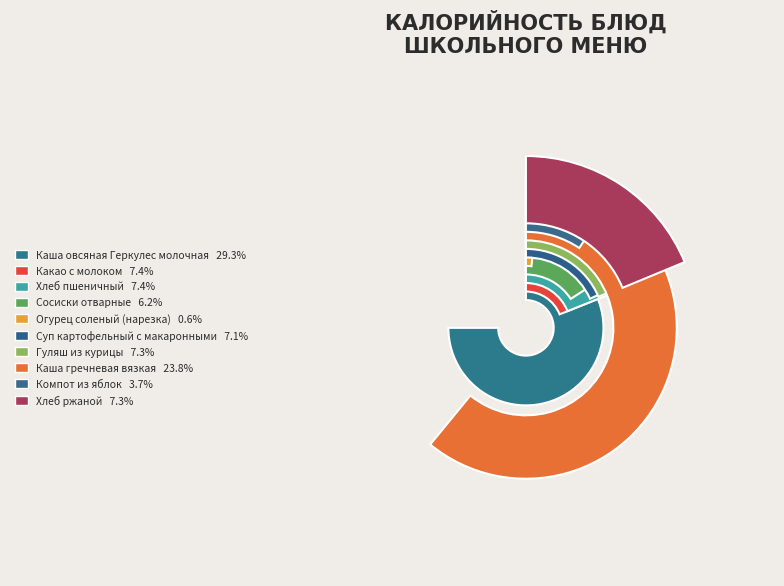

Rank the categories by value from highest to lowest.

Каша овсяная Геркулес молочная, Каша гречневая вязкая, Какао с молоком, Хлеб пшеничный, Хлеб ржаной, Гуляш из курицы, Суп картофельный с макаронными, Сосиски отварные, Компот из яблок, Огурец соленый (нарезка)